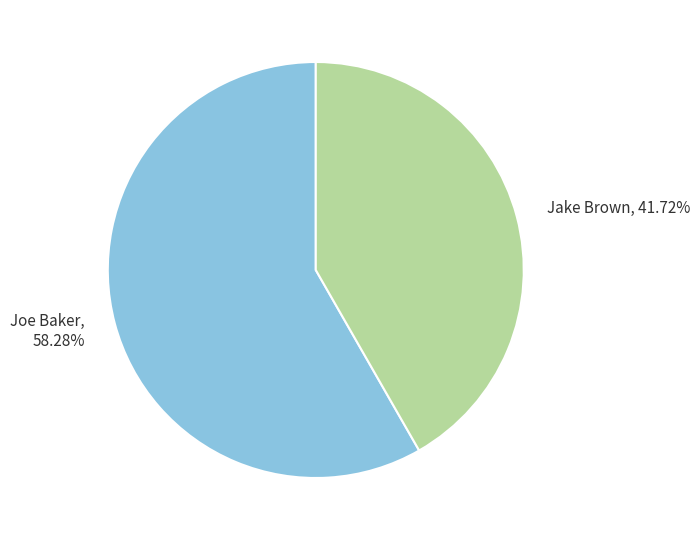

Rank the categories by value from highest to lowest.

Joe Baker, Jake Brown